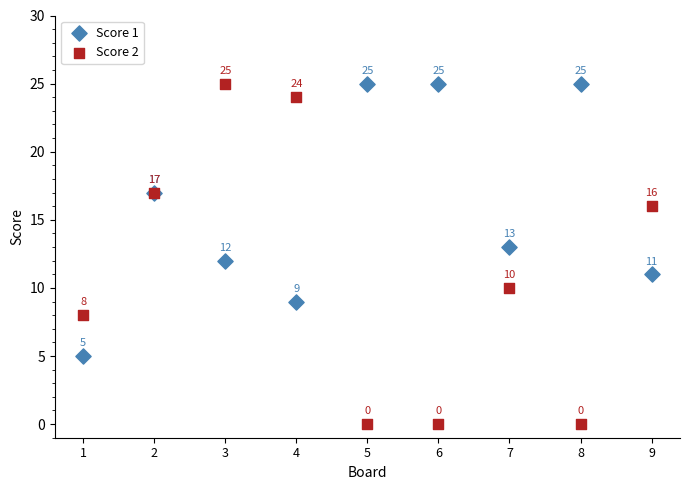

What are all the series names shown in the legend?

Score 1, Score 2